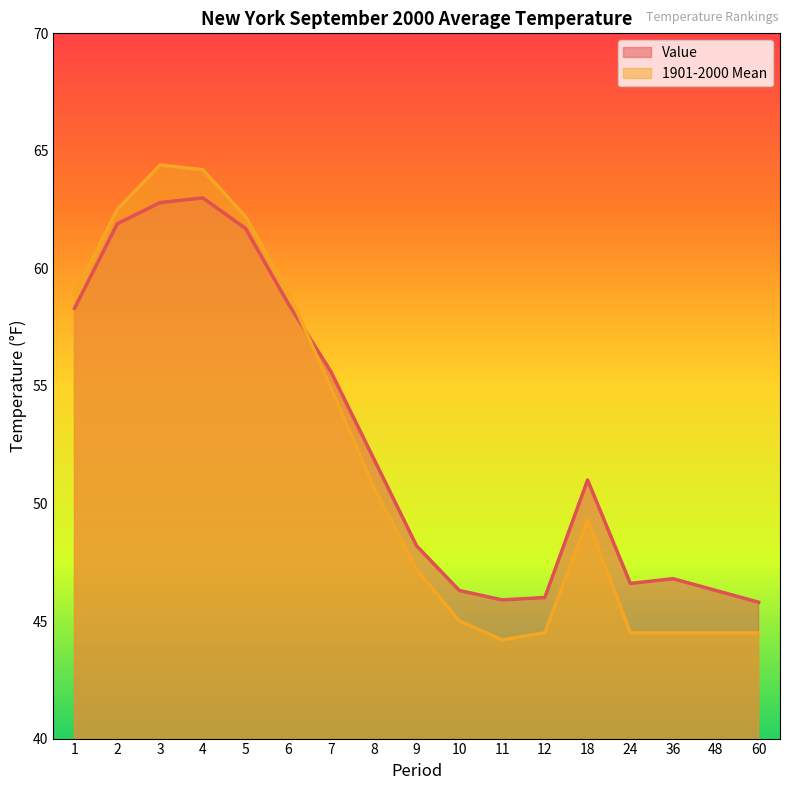

What is the value of the 1901-2000 Mean point at the 5th from the left?

62.2